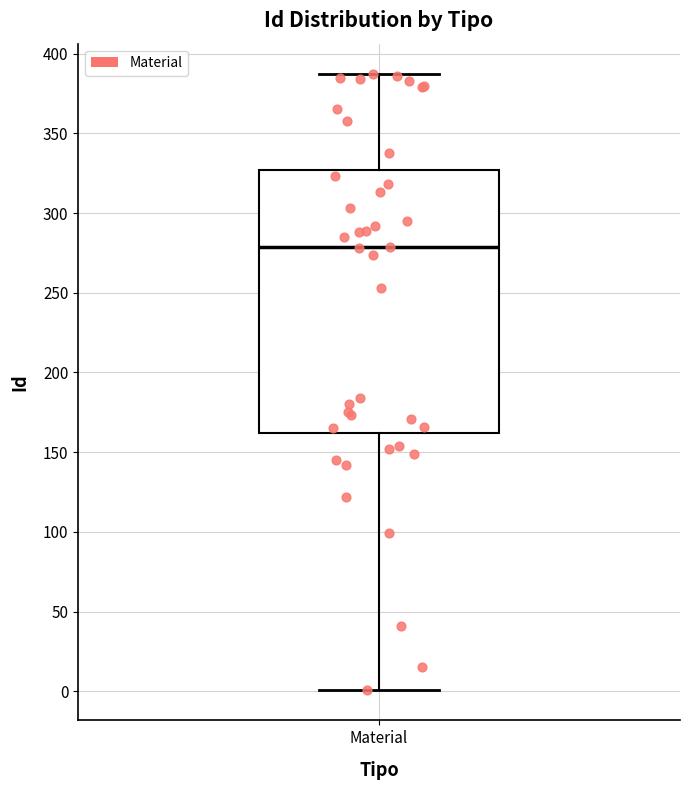

Transcribe this box plot: give where the median line is, the range the box spans, and where the two whiskers end, as read against the y-axis. The values are not printed on the chart, so give them approximately, as read against the axis.

median 280, box 160 to 325, whiskers 0 to 385